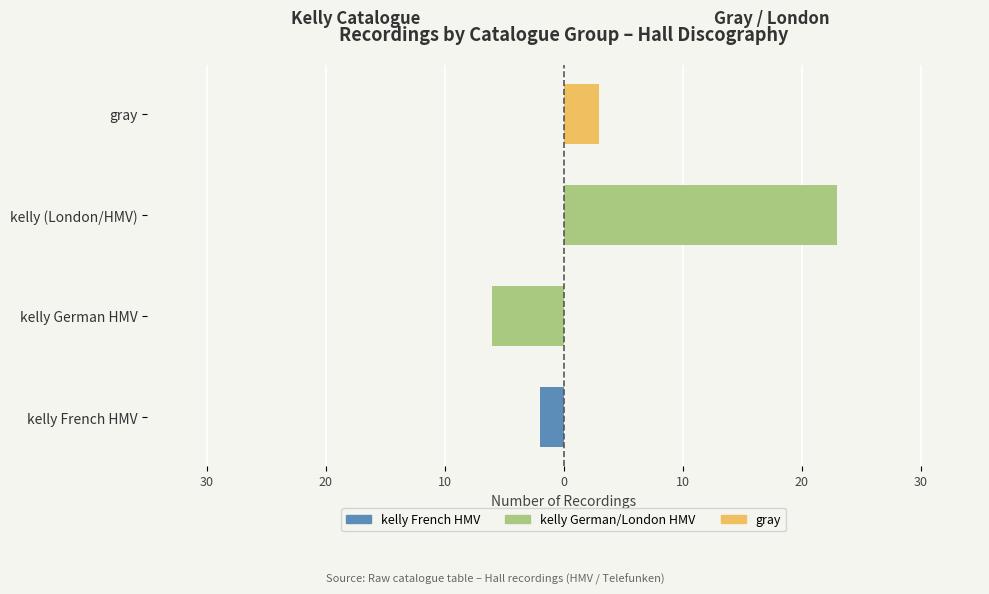

True or false: gray has a value of 0 at 30.

True